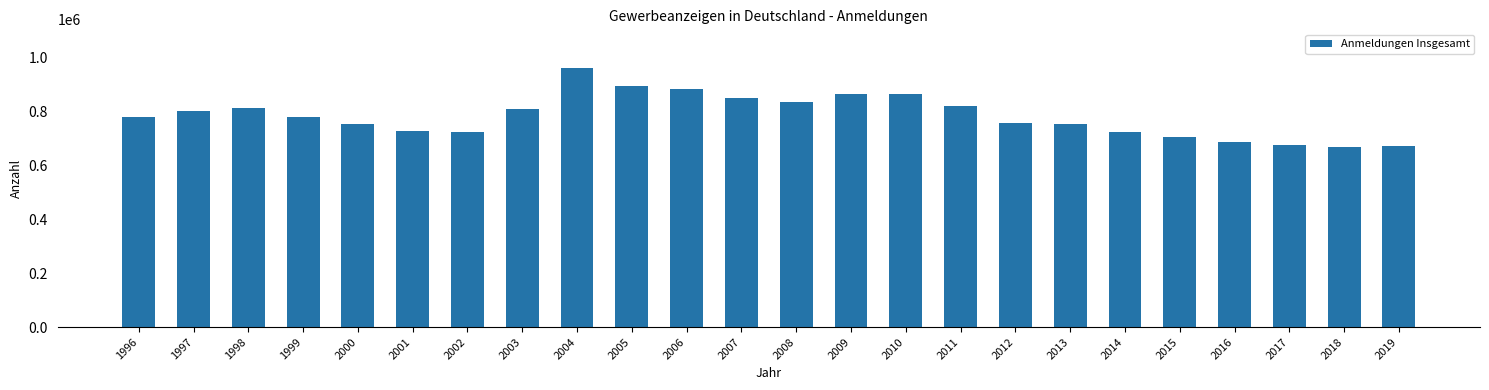

What is the greatest value displayed?

960533